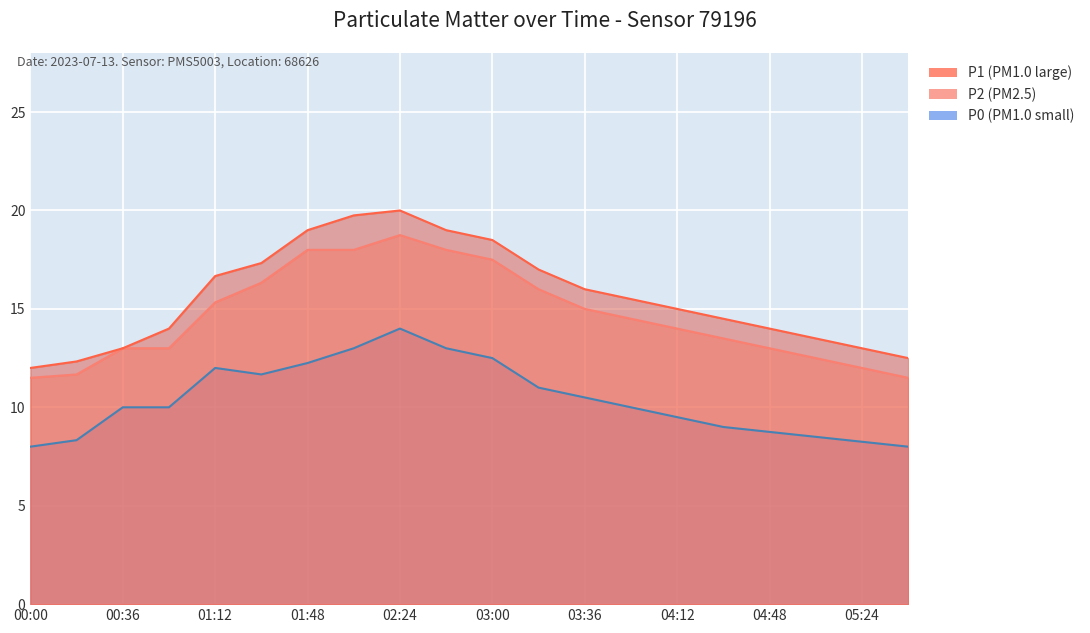

What are all the series names shown in the legend?

P1, P2, P0